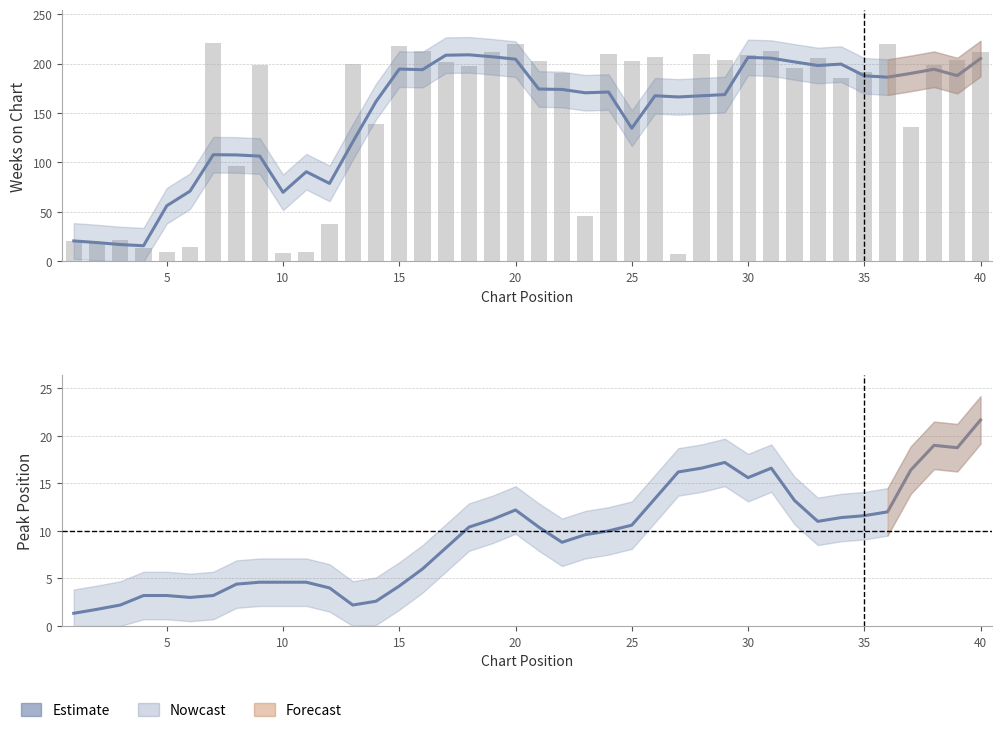

What is the difference between the maximum and second lowest values in the Weeks on Chart series?

191.8